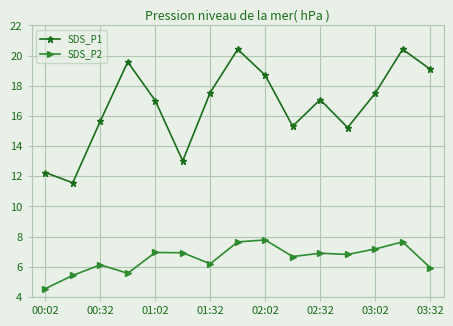

True or false: SDS_P1 and SDS_P2 intersect in this chart.

False